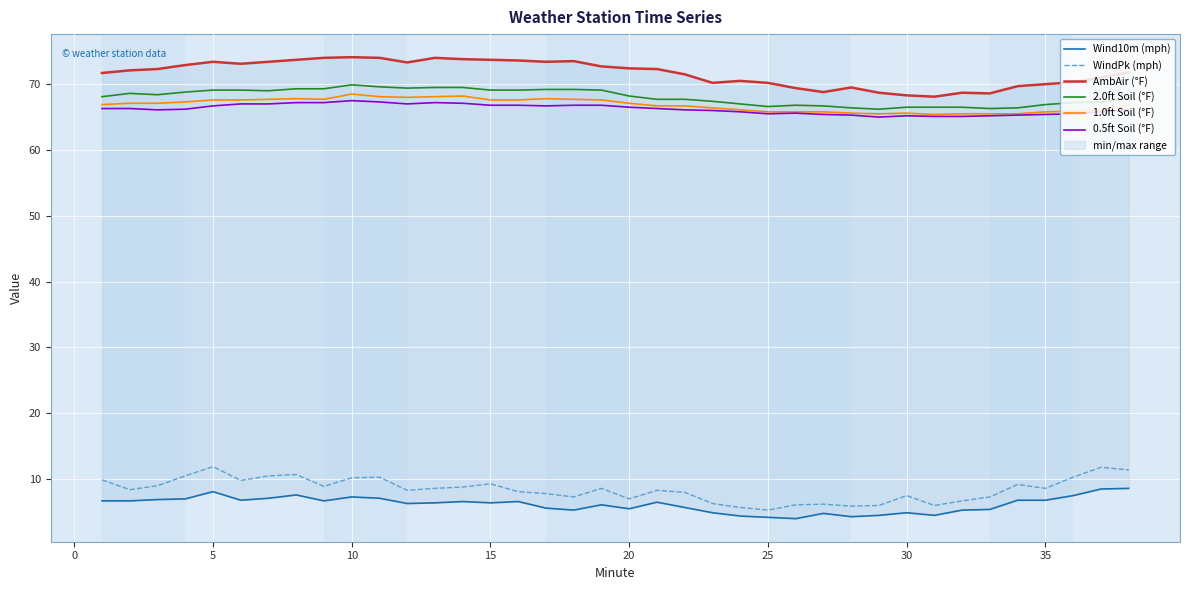

True or false: WindPk (mph) and 1.0ft Soil (°F) cross at least once.

False